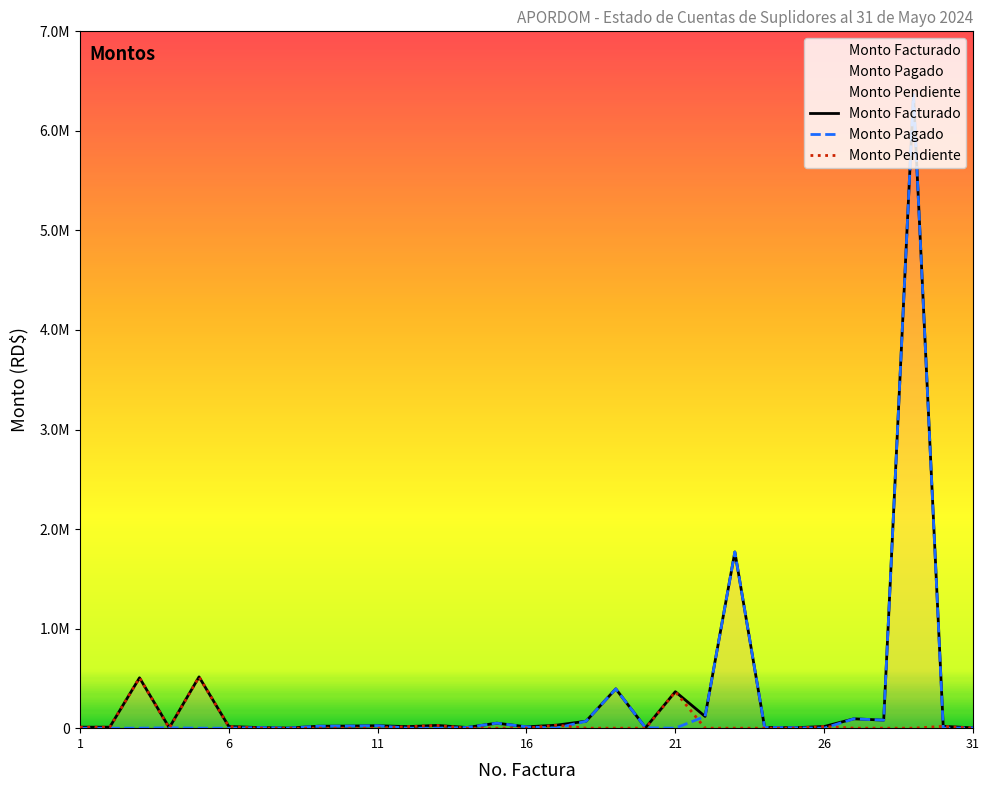

List the series in order of their overall mean, highest first.

Monto Facturado, Monto Pagado, Monto Pendiente